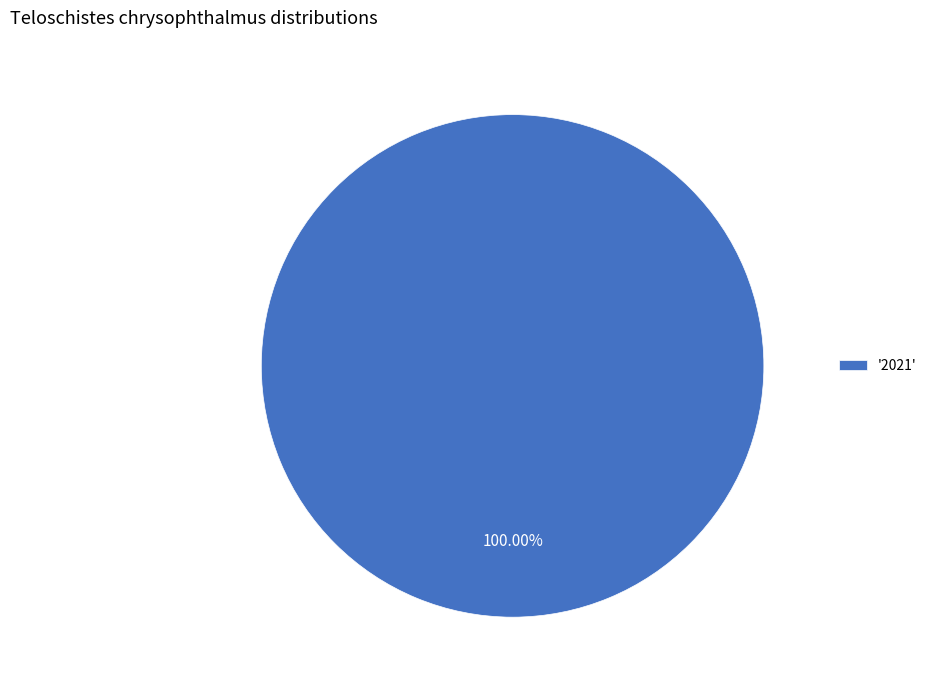

Rank the categories by value from highest to lowest.

'2021'